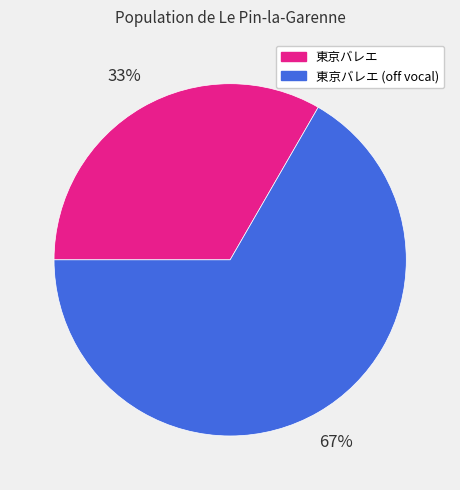

To the nearest percent, what is the combined percentage of 東京バレエ and 東京バレエ (off vocal)?

100%